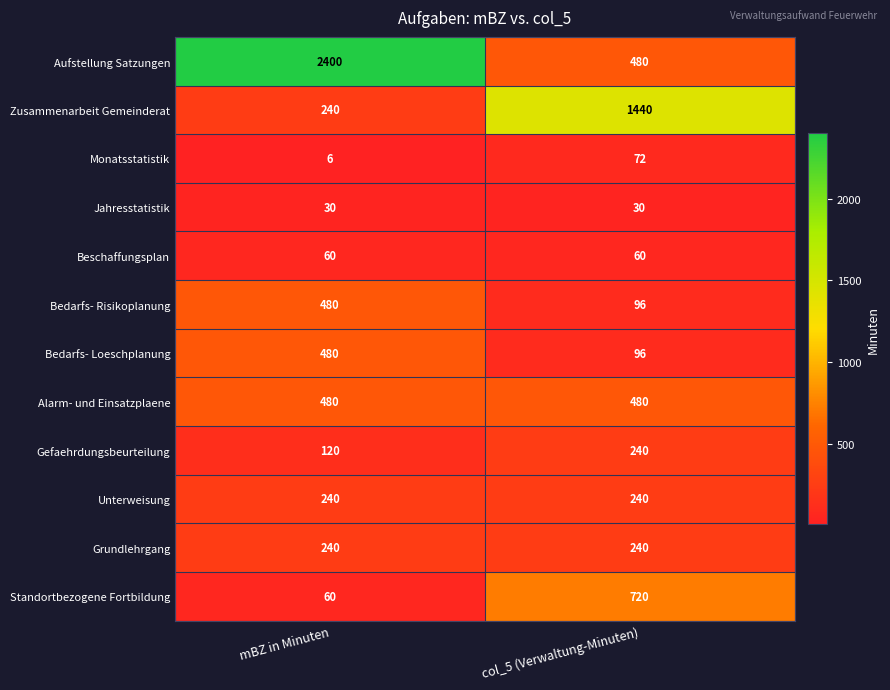

Read the Zusammenarbeit Gemeinderat value at mBZ in Minuten, to the nearest 100.

200